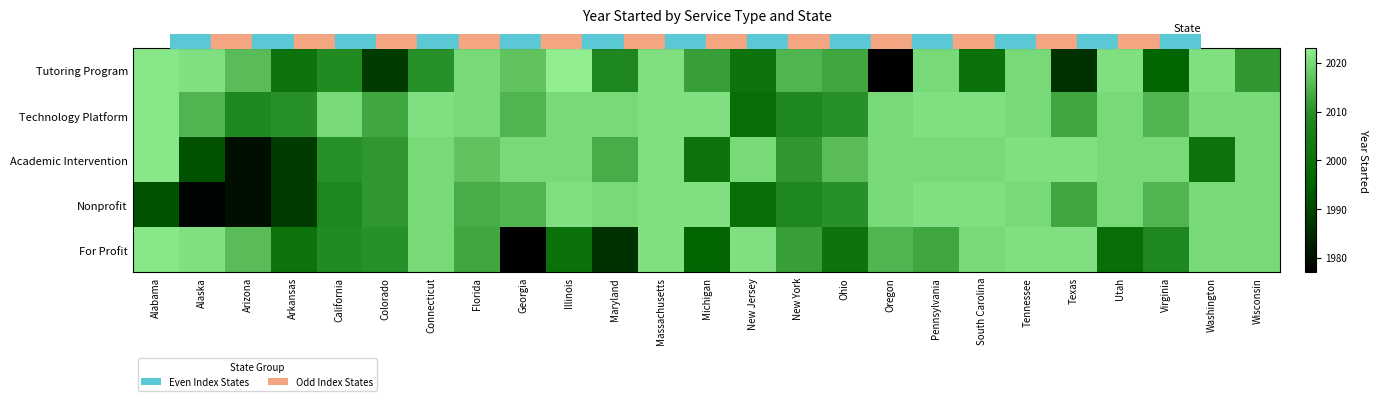

What is the maximum value shown in the chart?

2023